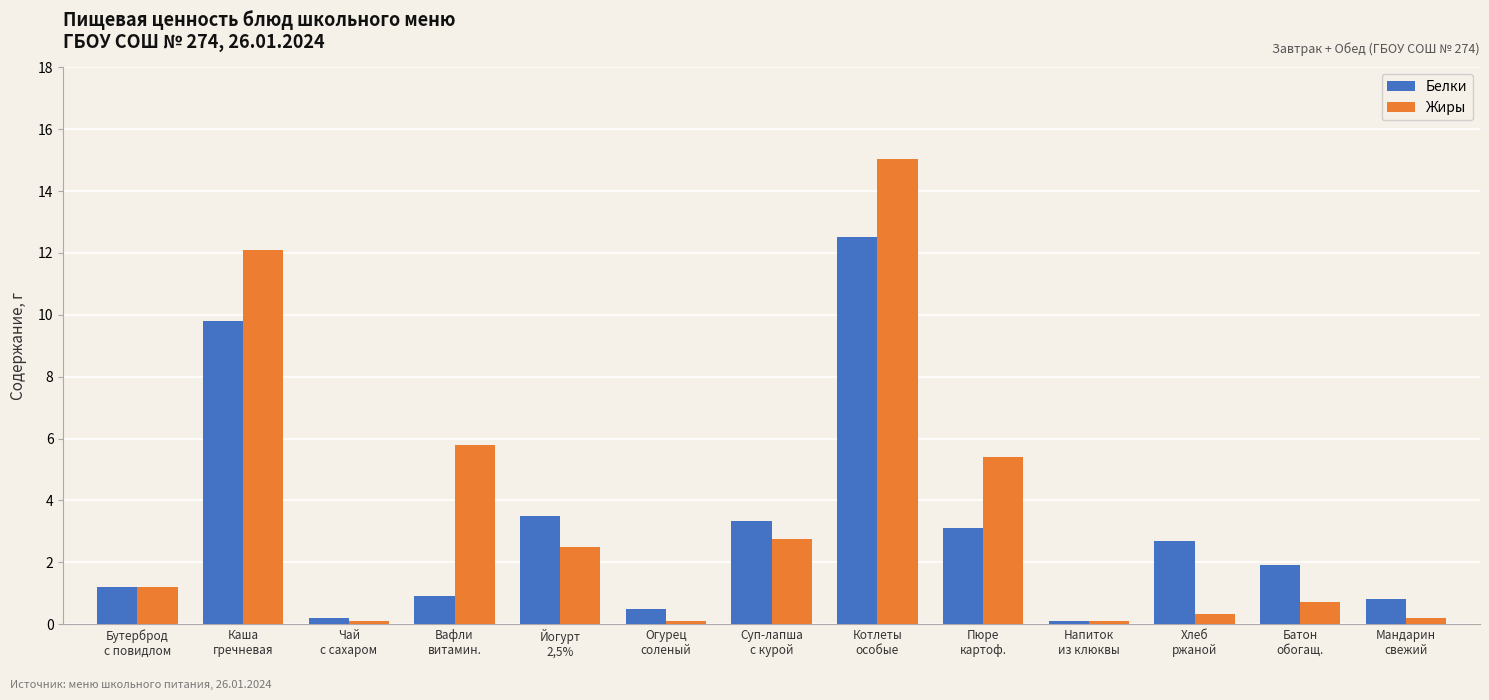

The value of Жиры at Хлеб
ржаной is 0.3. True or false?

True